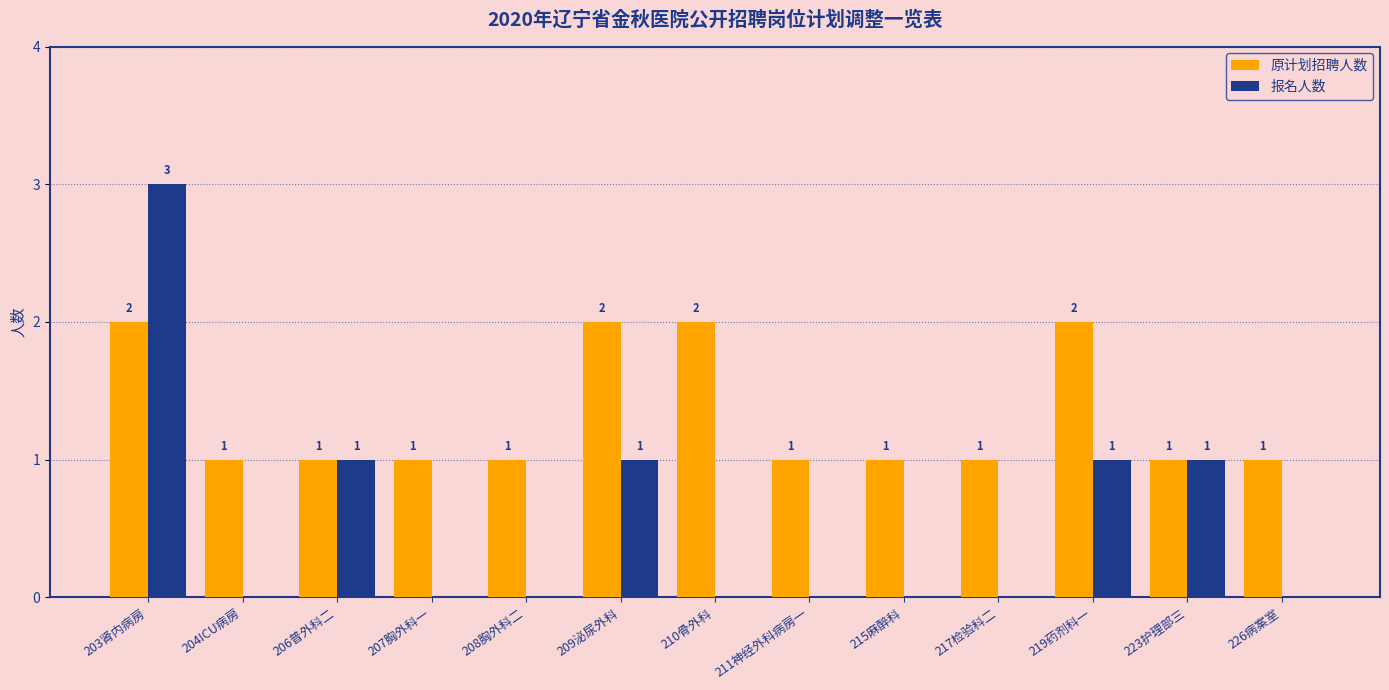

What is the total value across all series at 206普外科二?

2